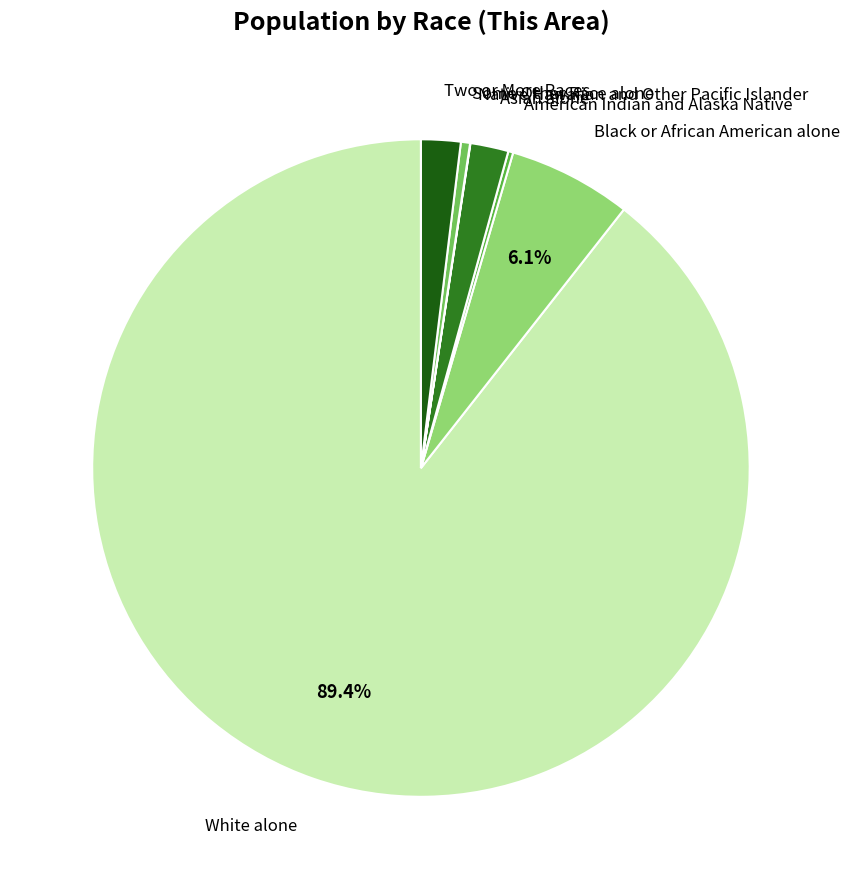

What is the majority slice?

White alone